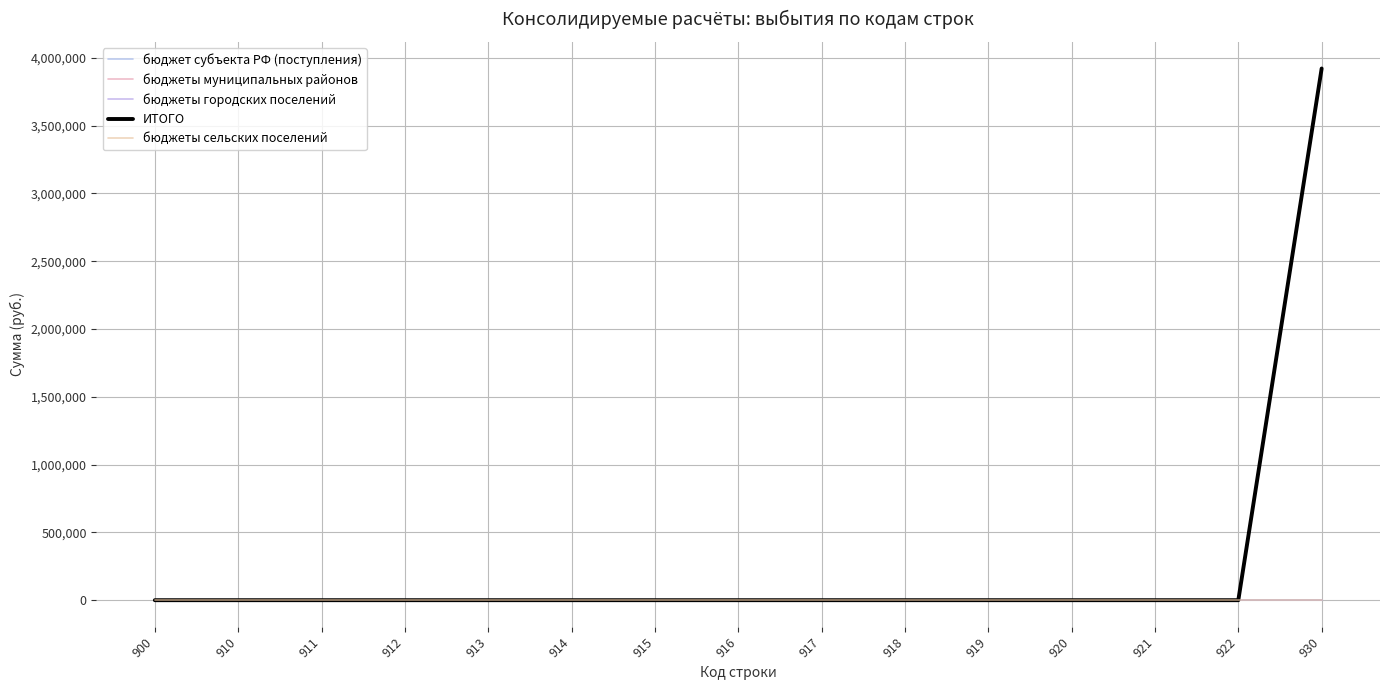

Reading right to left, list all the values displayed in this chart.

бюджет субъекта РФ (поступления): 0.0	0.0	0.0	0.0	0.0	0.0	0.0	0.0	0.0	0.0	0.0	0.0	0.0	0.0	0.0
бюджеты муниципальных районов: 3921224.5	0.0	0.0	0.0	0.0	0.0	0.0	0.0	0.0	0.0	0.0	0.0	0.0	0.0	0.0
бюджеты городских поселений: 0.0	0.0	0.0	0.0	0.0	0.0	0.0	0.0	0.0	0.0	0.0	0.0	0.0	0.0	0.0
ИТОГО: 3921224.5	0.0	0.0	0.0	0.0	0.0	0.0	0.0	0.0	0.0	0.0	0.0	0.0	0.0	0.0
бюджеты сельских поселений: 0.0	0.0	0.0	0.0	0.0	0.0	0.0	0.0	0.0	0.0	0.0	0.0	0.0	0.0	0.0